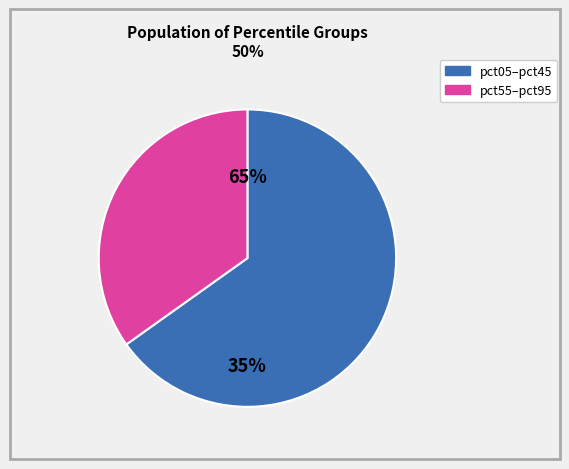

Do pct25 and pct75 together represent more than half of the pie?

No